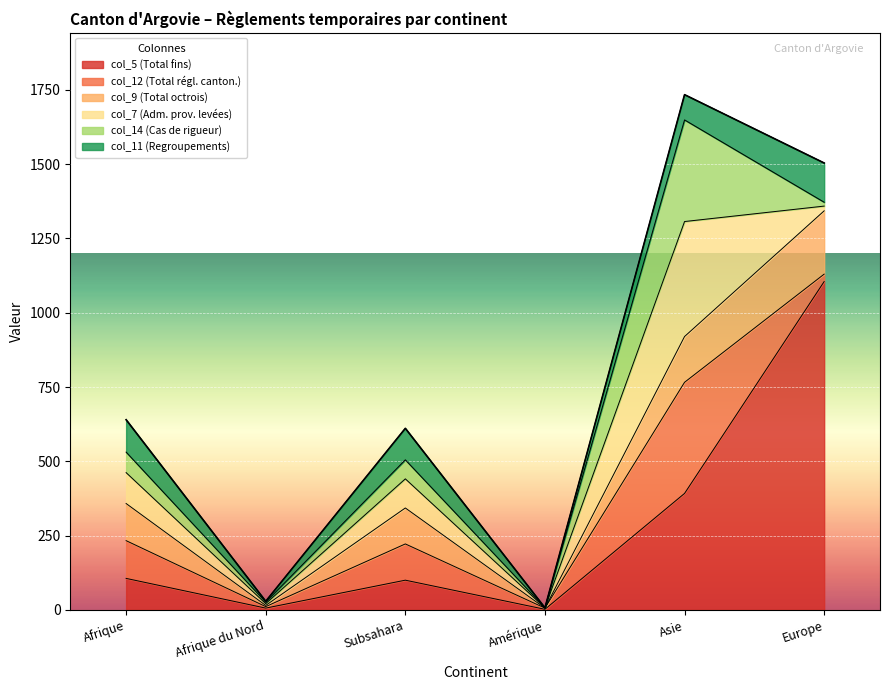

Which category has the highest value across all series?

Europe